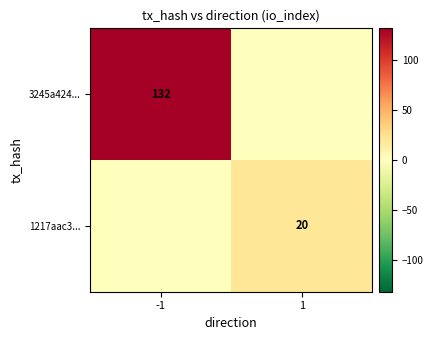

The 1217aac3... series shows 20 at 1. True or false?

True